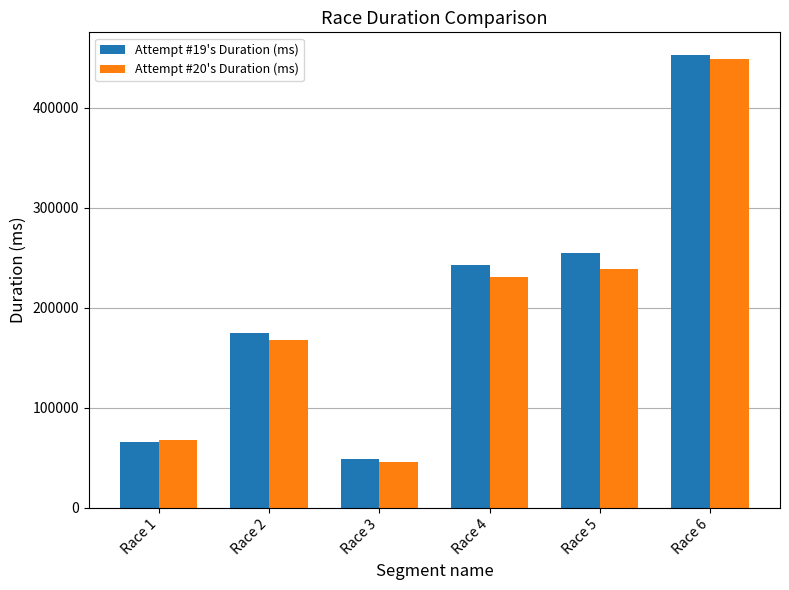

At Race 4, list the series in order from smallest to largest.

Attempt #20's Duration (ms), Attempt #19's Duration (ms)